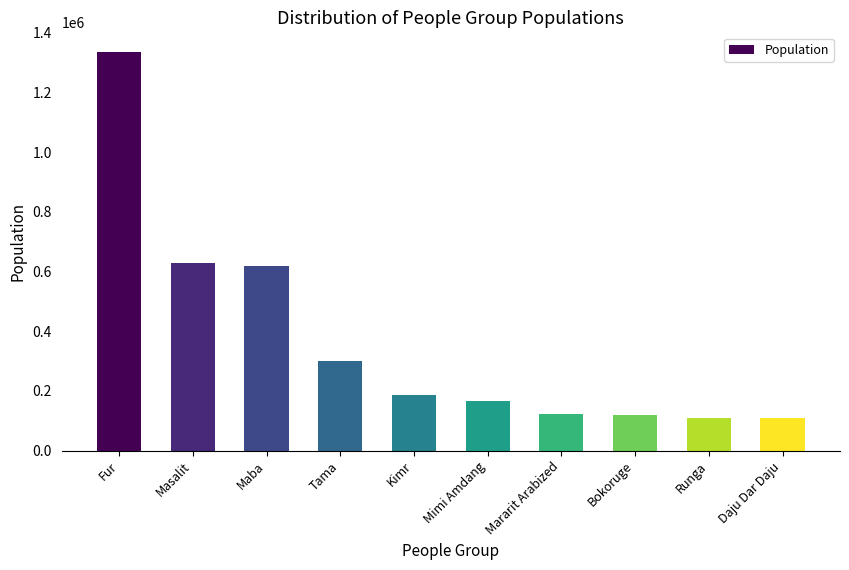

How many values are below 186000?

5